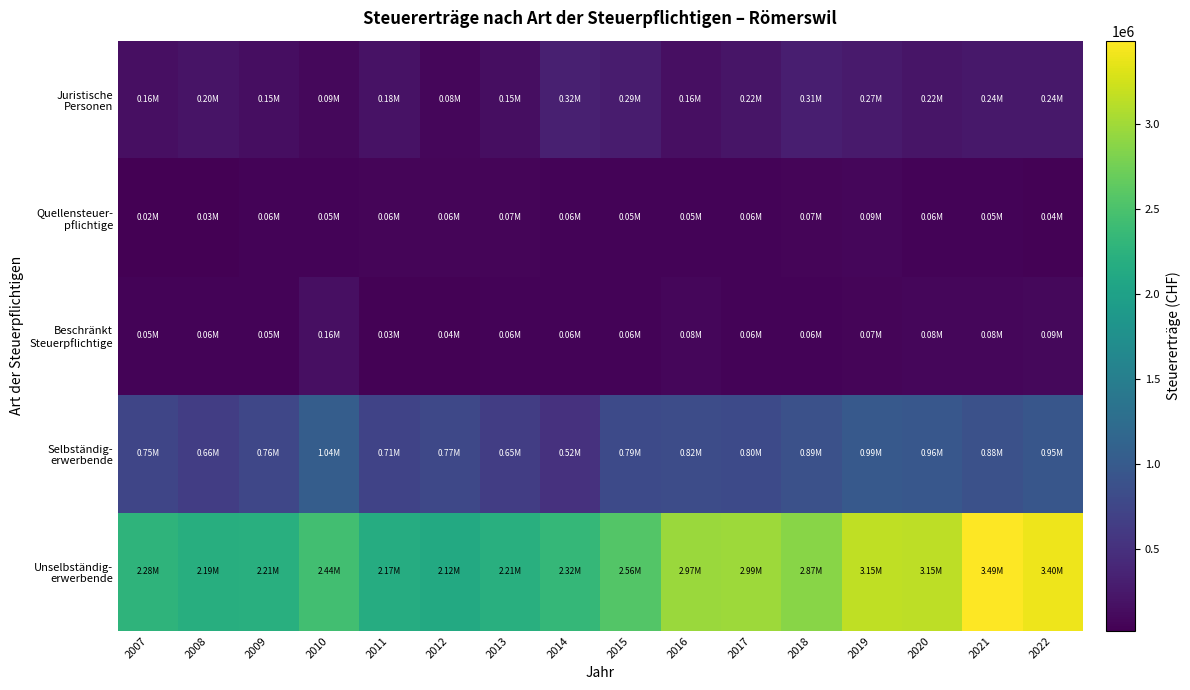

Count the number of categories in the chart.

16